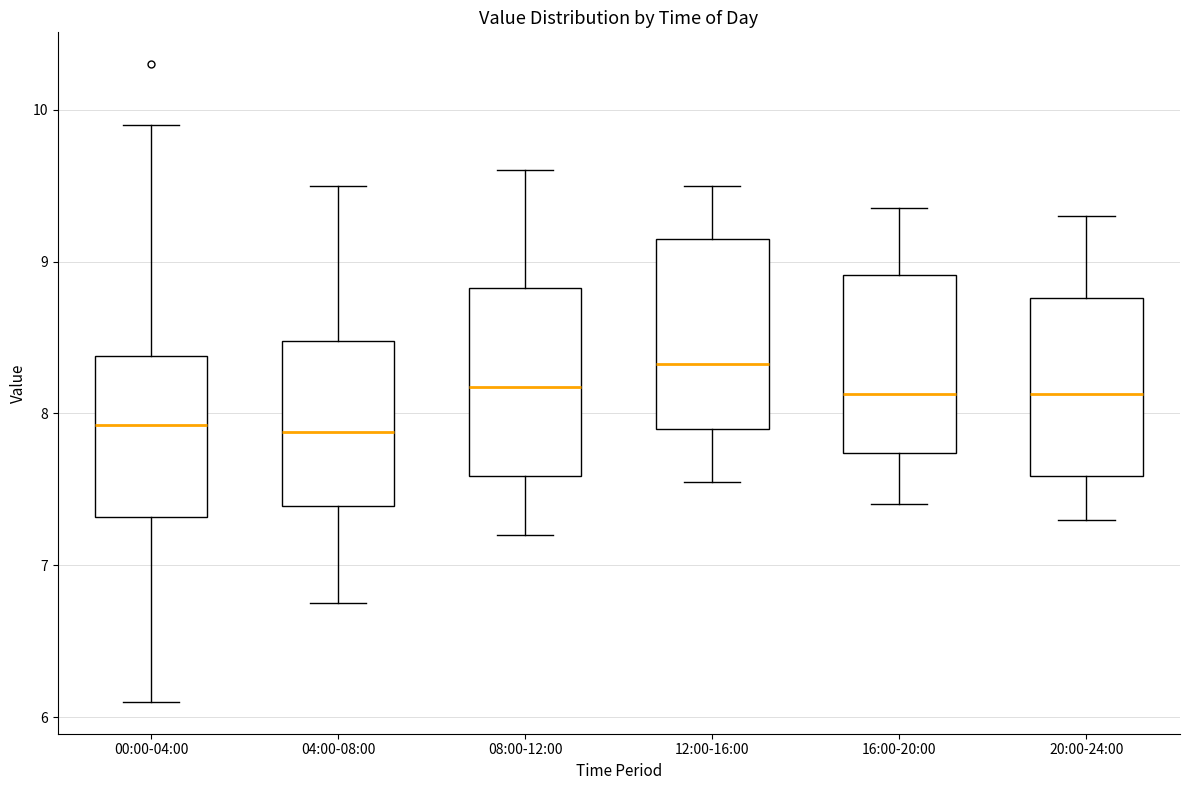

Reading left to right, transcribe this box plot: for each box, give where its median line is, the range the box spans, and where its two whiskers end, as read against the y-axis. The values are not printed on the chart, so give them approximately, as read against the axis.

00:00-04:00: median 7.9, box 7.3 to 8.4, whiskers 6.1 to 9.9
04:00-08:00: median 7.9, box 7.4 to 8.5, whiskers 6.8 to 9.5
08:00-12:00: median 8.2, box 7.6 to 8.8, whiskers 7.2 to 9.6
12:00-16:00: median 8.3, box 7.9 to 9.2, whiskers 7.6 to 9.5
16:00-20:00: median 8.1, box 7.7 to 8.9, whiskers 7.4 to 9.4
20:00-24:00: median 8.1, box 7.6 to 8.8, whiskers 7.3 to 9.3